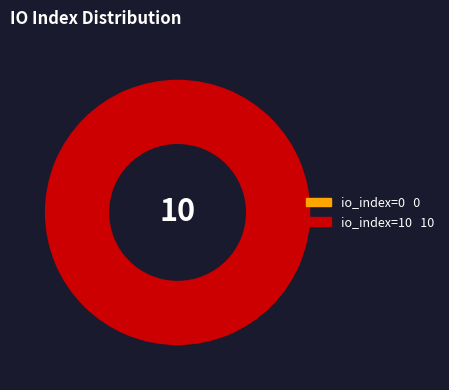

Which category accounts for the majority?

io_index=10